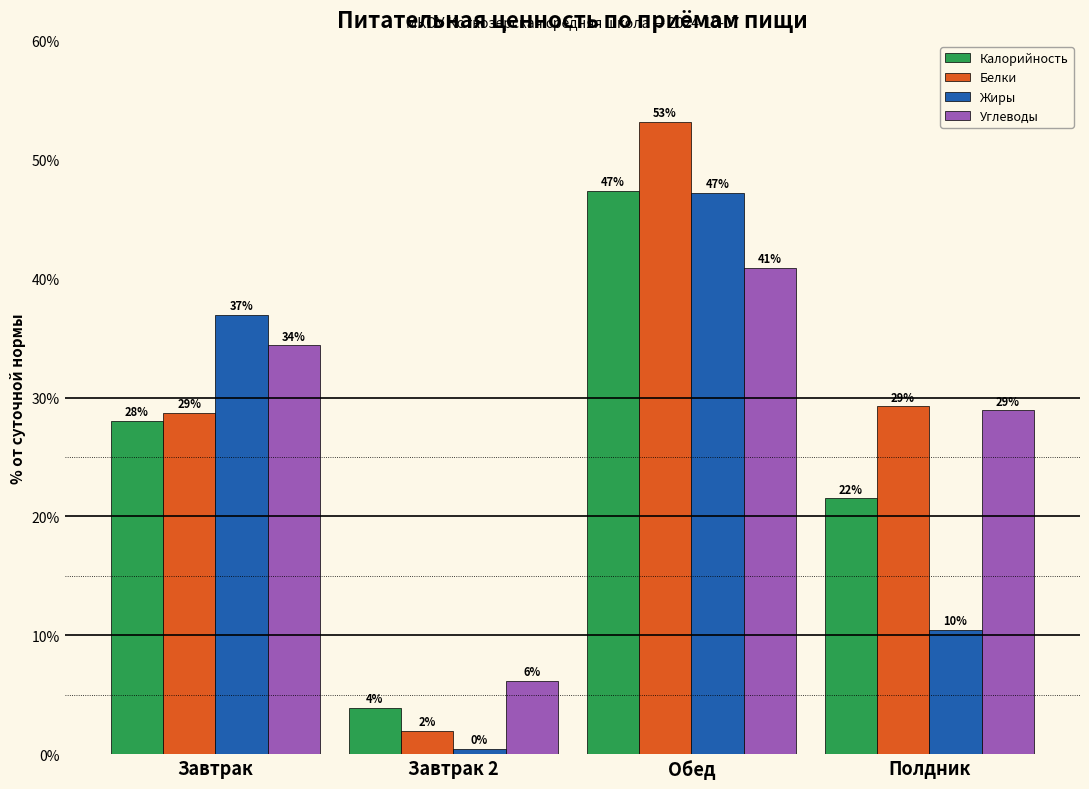

Which category has the highest value in the Белки series?

Обед